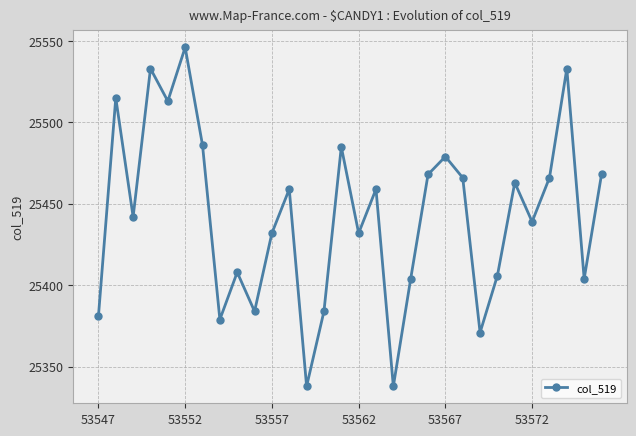

What is the value of the 11th point from the left?

25432